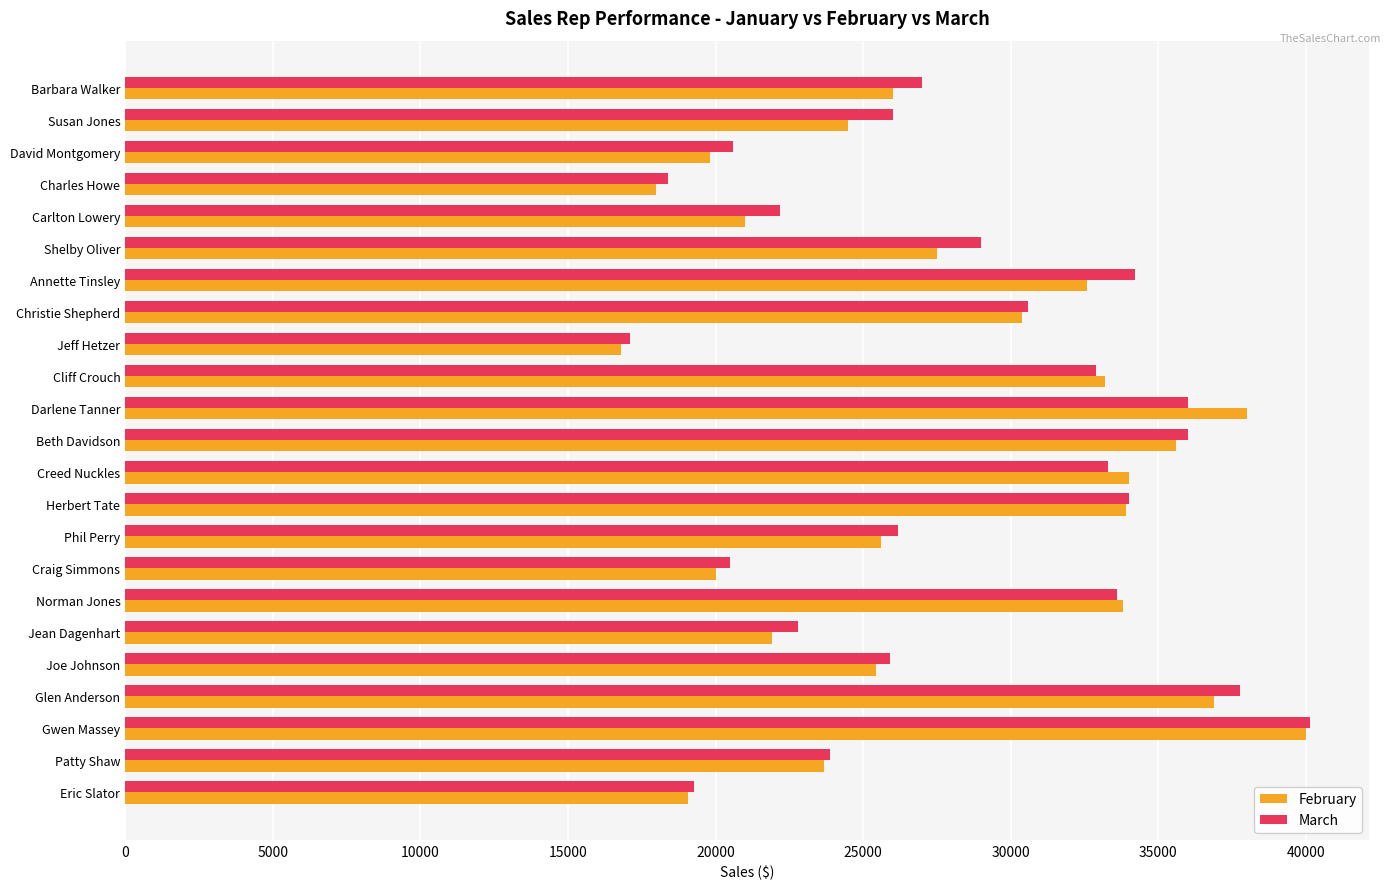

Which series has the largest total across all categories?

March